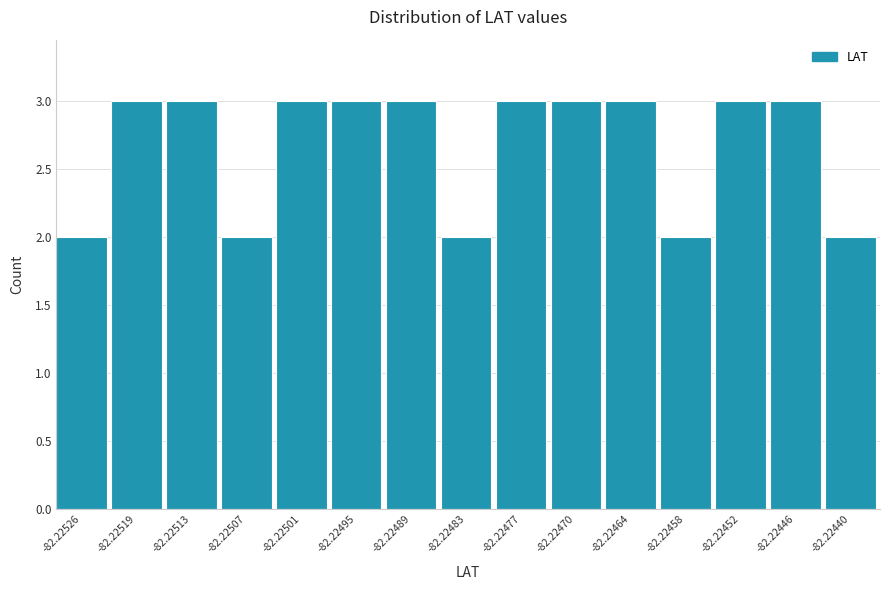

Reading right to left, what are all the values shown in this chart?

2	3	3	2	3	3	3	2	3	3	3	2	3	3	2